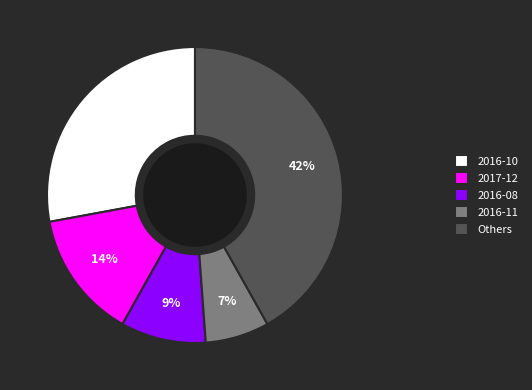

What percentage is the 2017-12 slice, to the nearest percent?

14%